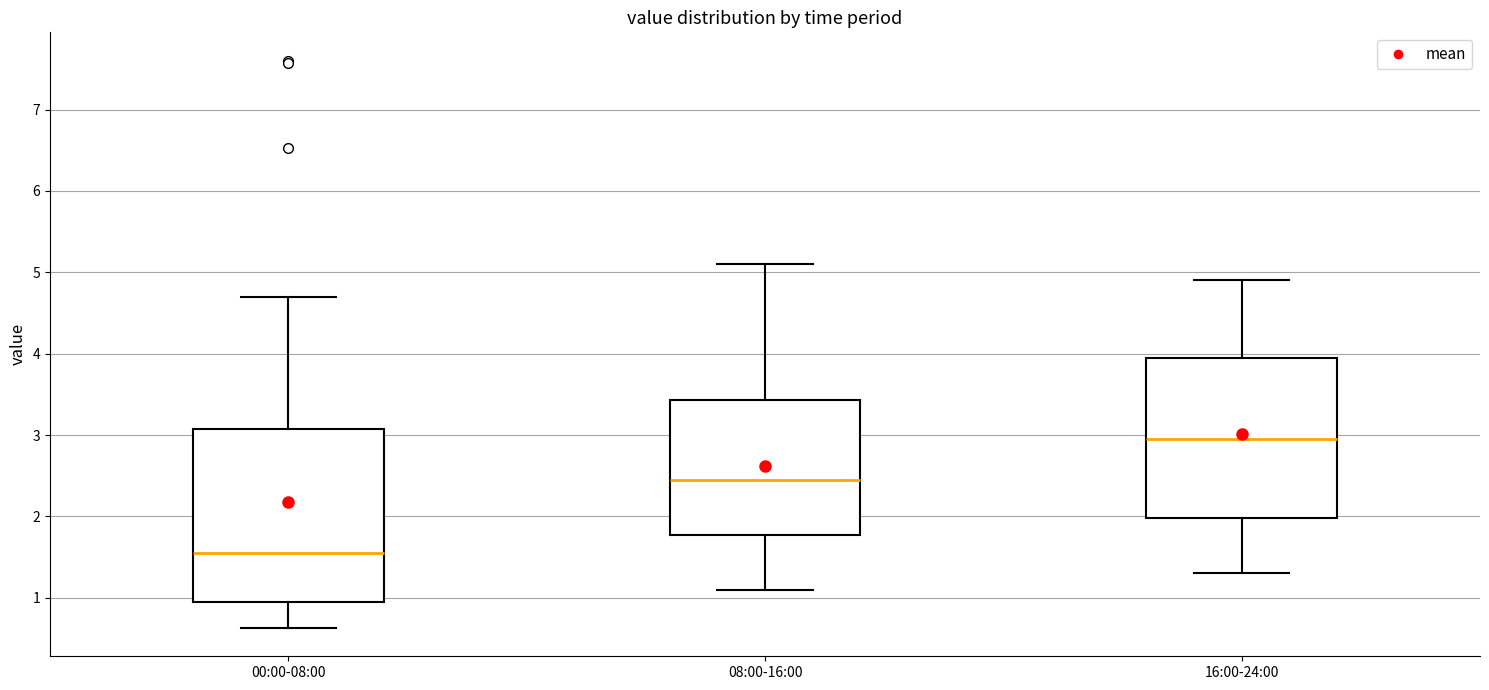

Comparing the boxes themselves (not the whiskers), which one is the tallest?

00:00-08:00